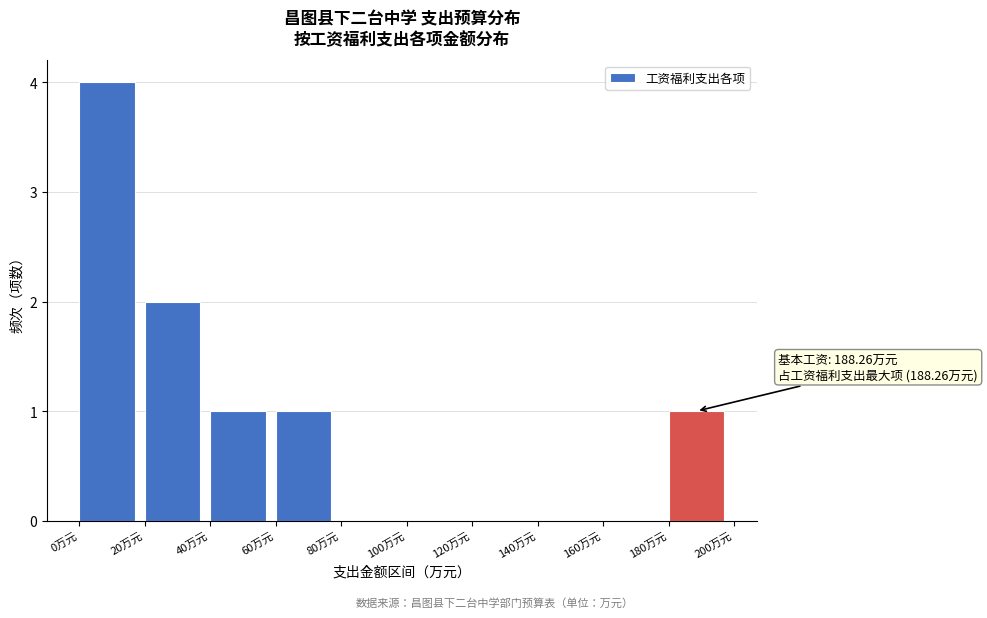

Which range on the x-axis has the tallest bar?

0 to 20